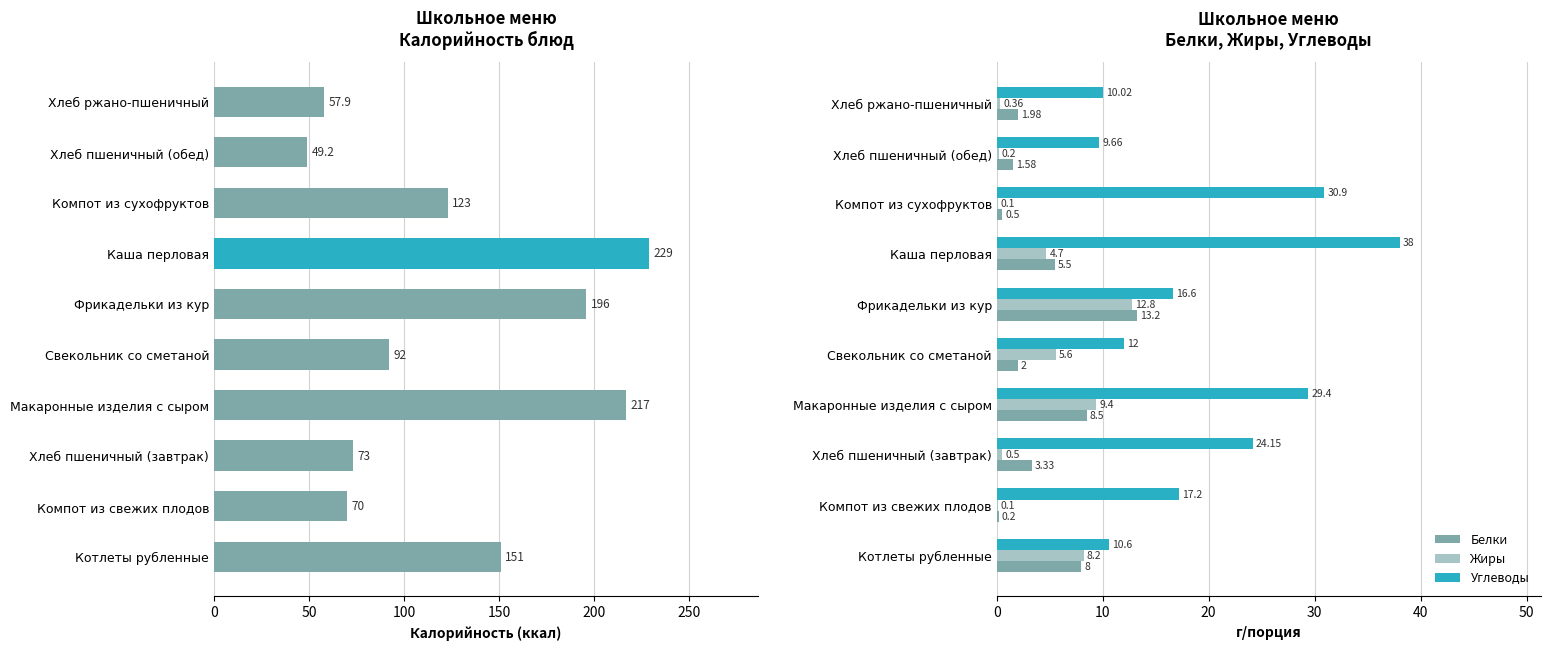

What is the greatest value displayed?

229.0